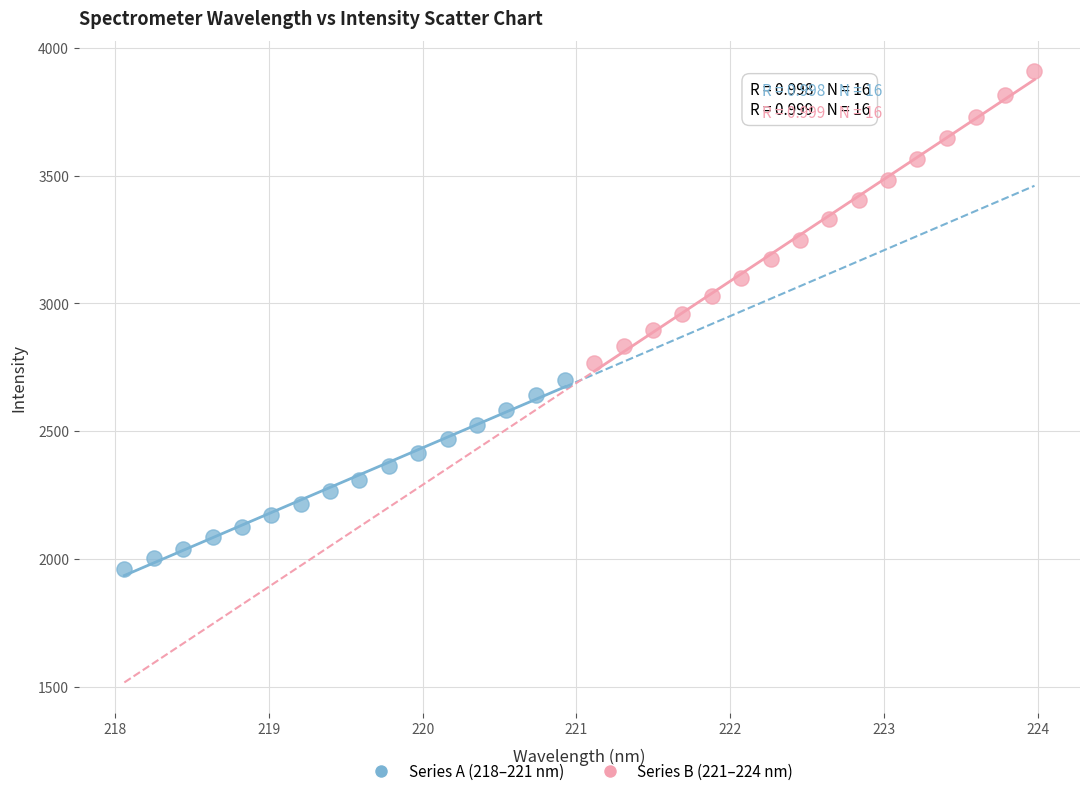

Which series contains the highest Y value?

Series B (221–224 nm)